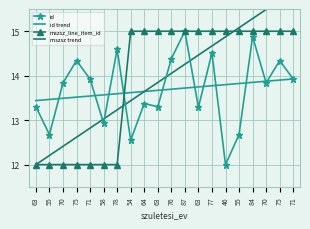

What are all the series names shown in the legend?

id, id trend, mszsz_line_item_id, mszsz trend